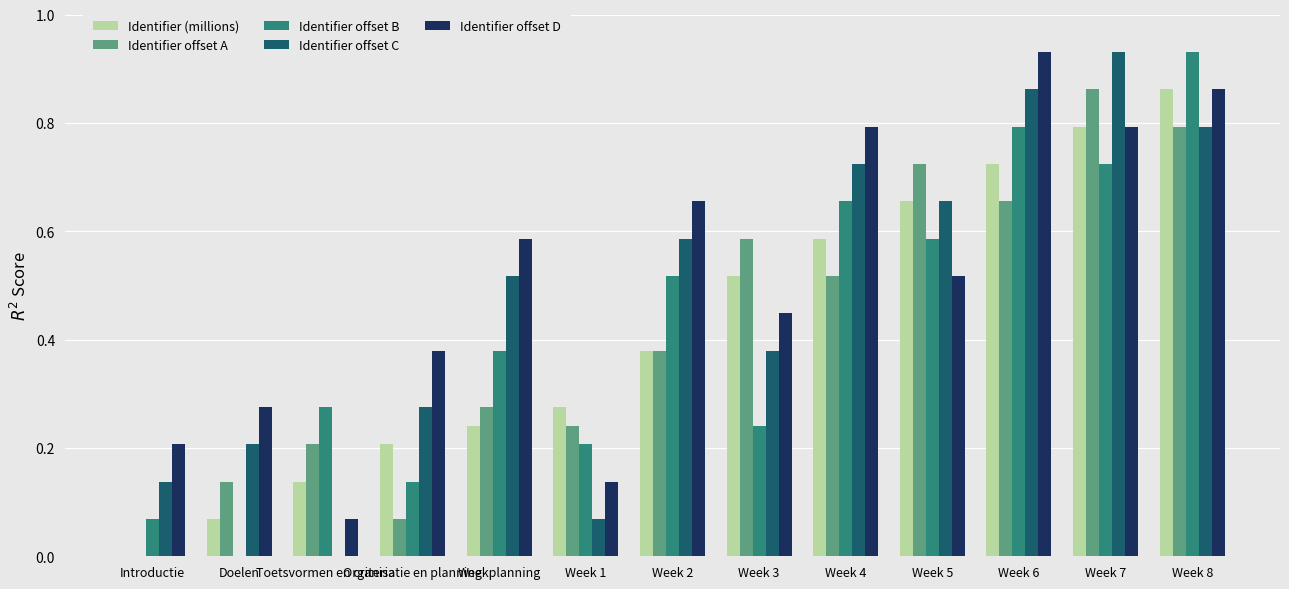

True or false: Identifier offset D has a value of 0.8 at Week 7.

True